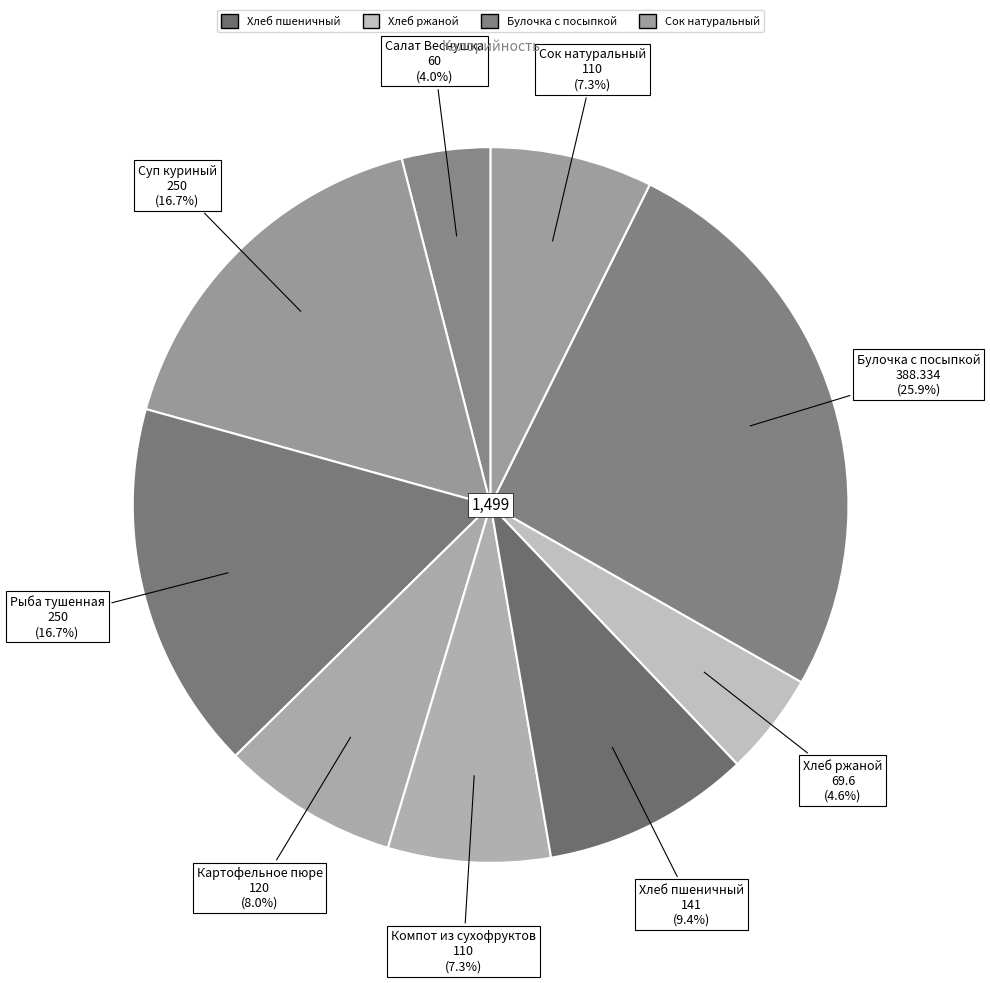

What percentage is the Салат Веснушка slice, to the nearest percent?

4%